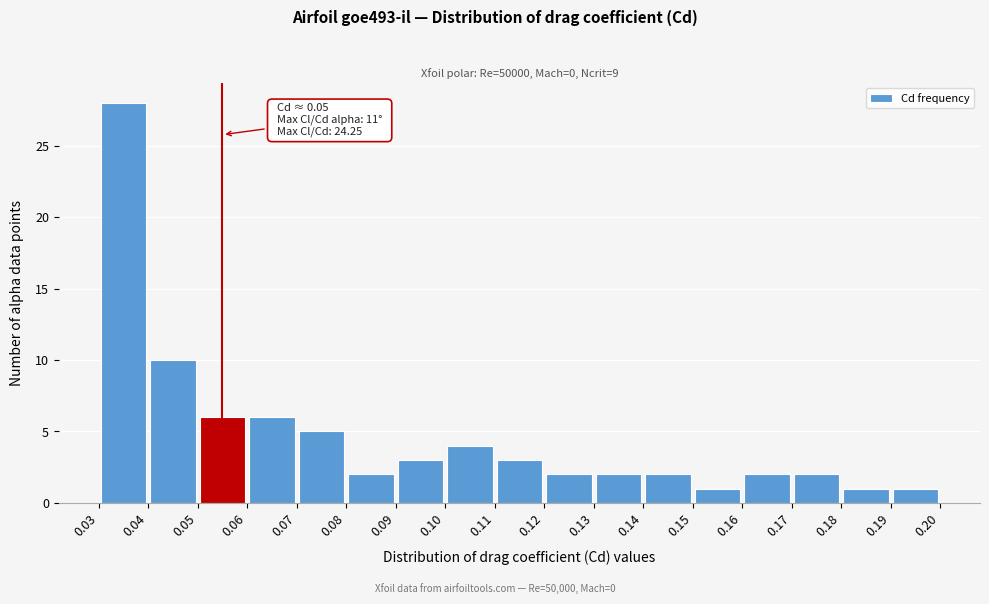

Over which range of the x-axis is the bar tallest?

0.03 to 0.04